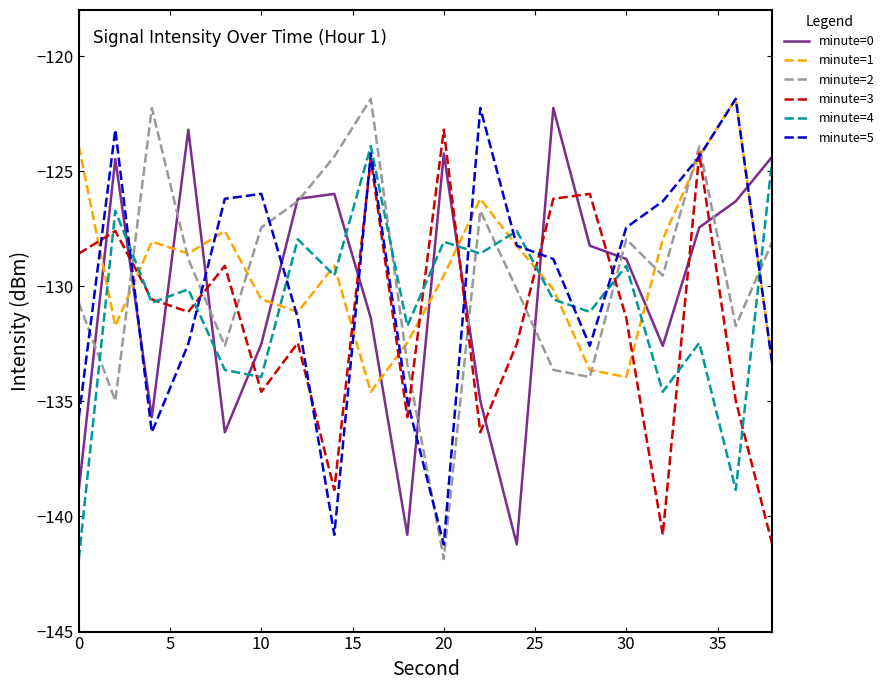

True or false: minute=1 and minute=4 intersect in this chart.

True